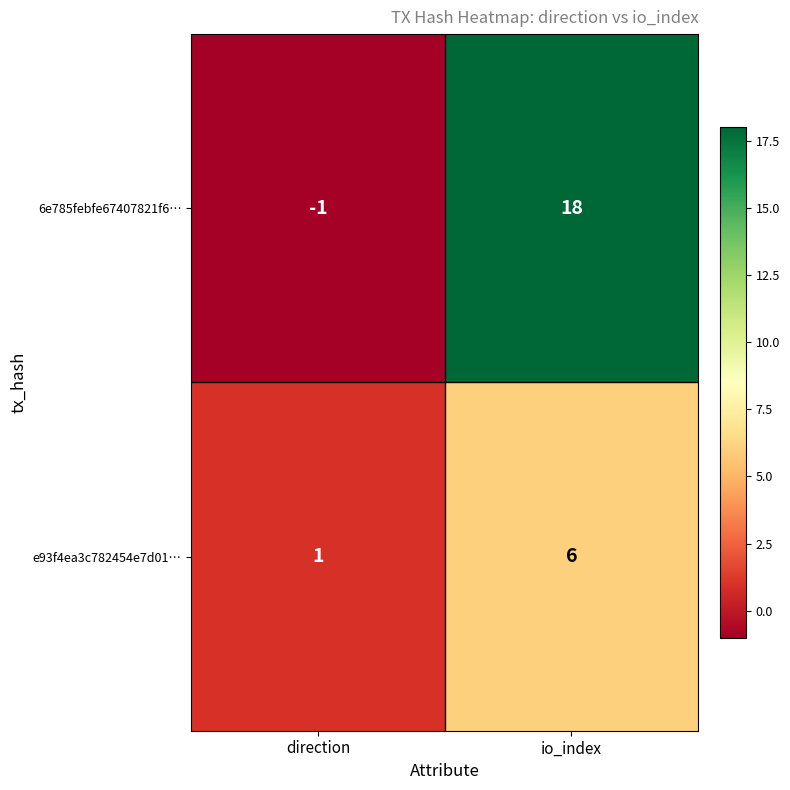

Reading left to right, list all the values displayed in this chart.

6e785febfe67407821f6…: direction=-1	io_index=18
e93f4ea3c782454e7d01…: direction=1	io_index=6